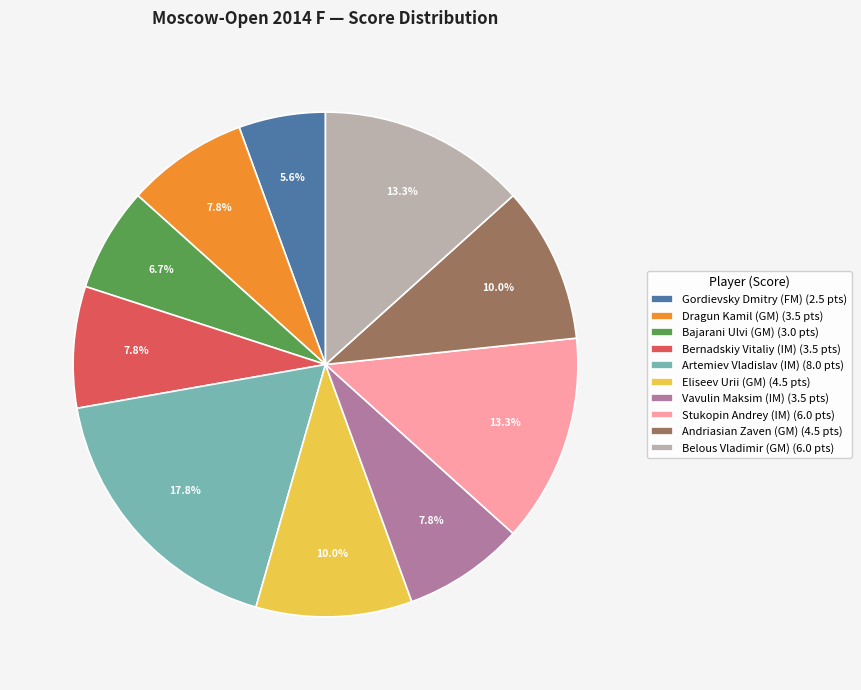

To the nearest percent, what percentage of the pie is Artemiev Vladislav (IM)?

18%